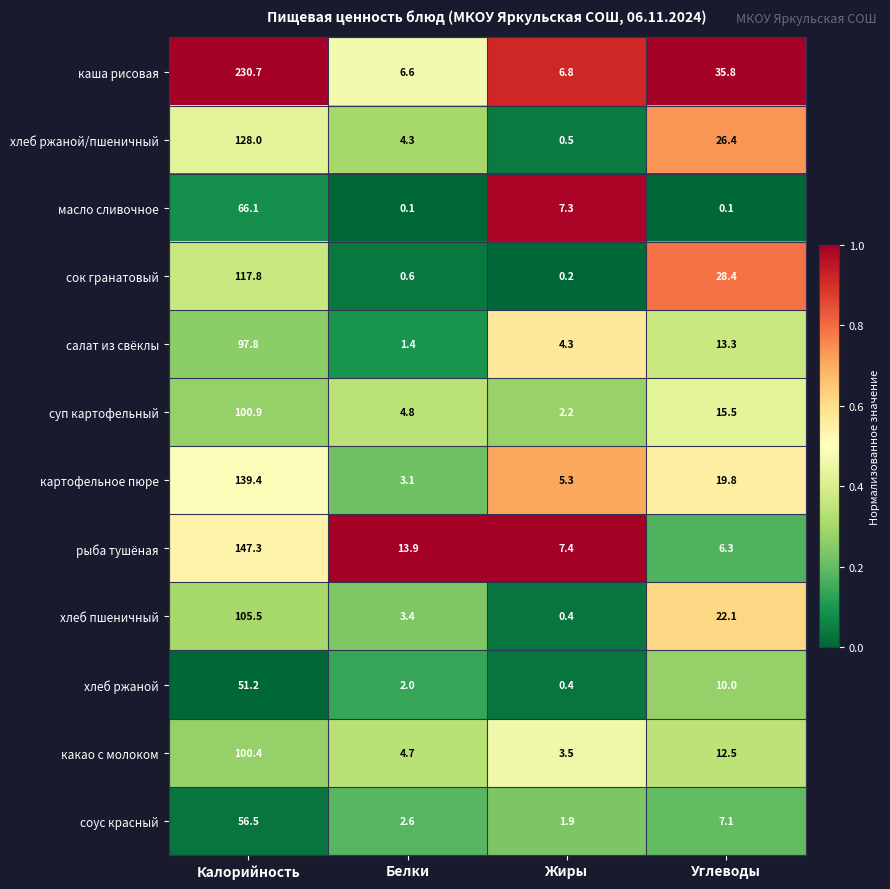

At which label is сок гранатовый closest to 59?

Углеводы